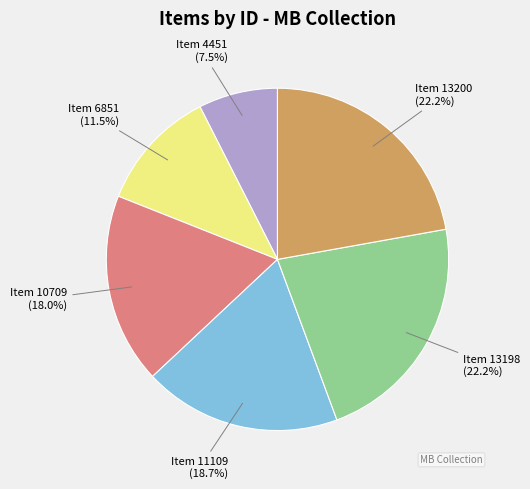

Is there any slice that represents more than half of the pie?

No